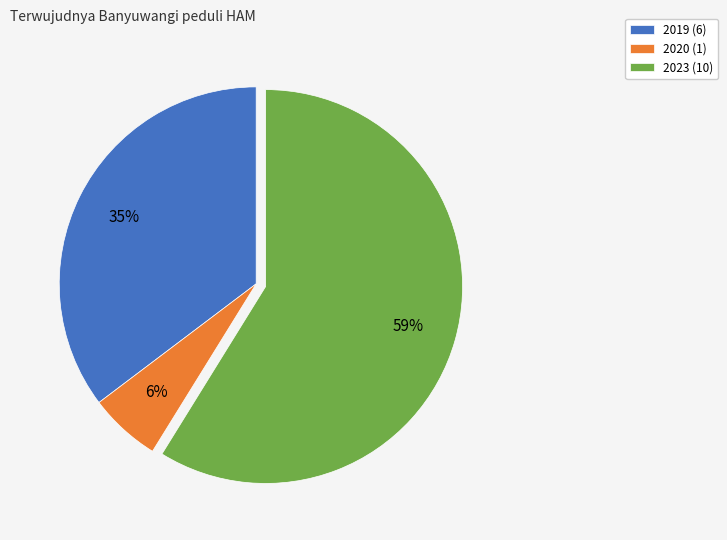

Which category has the biggest portion of the pie?

2023 (10)